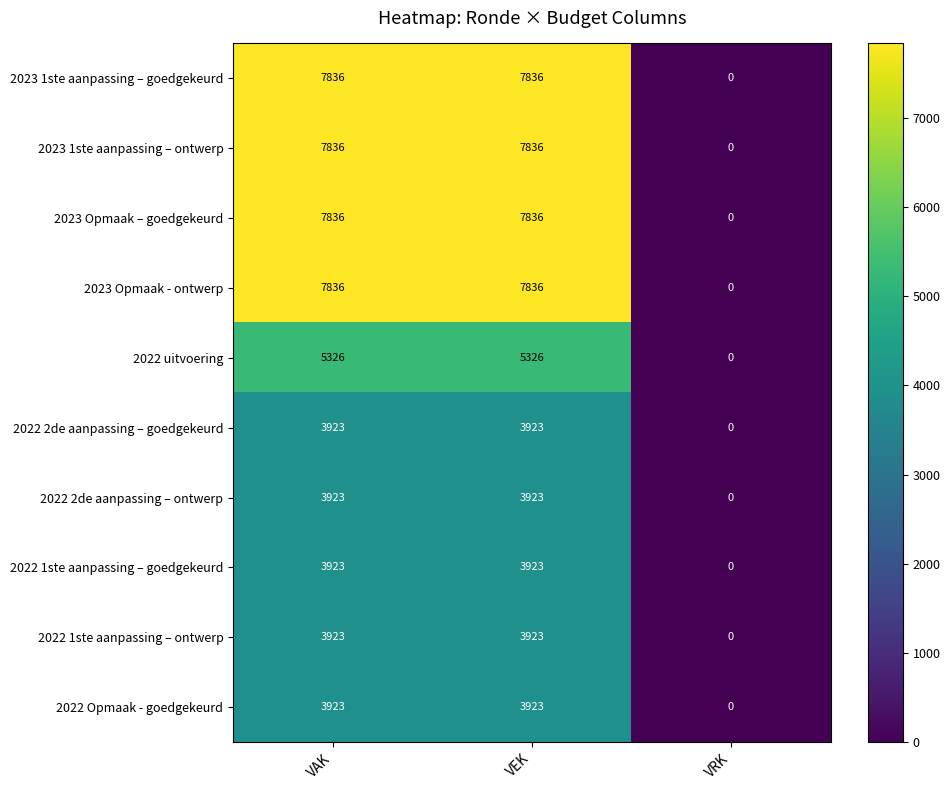

What is the greatest value displayed?

7836